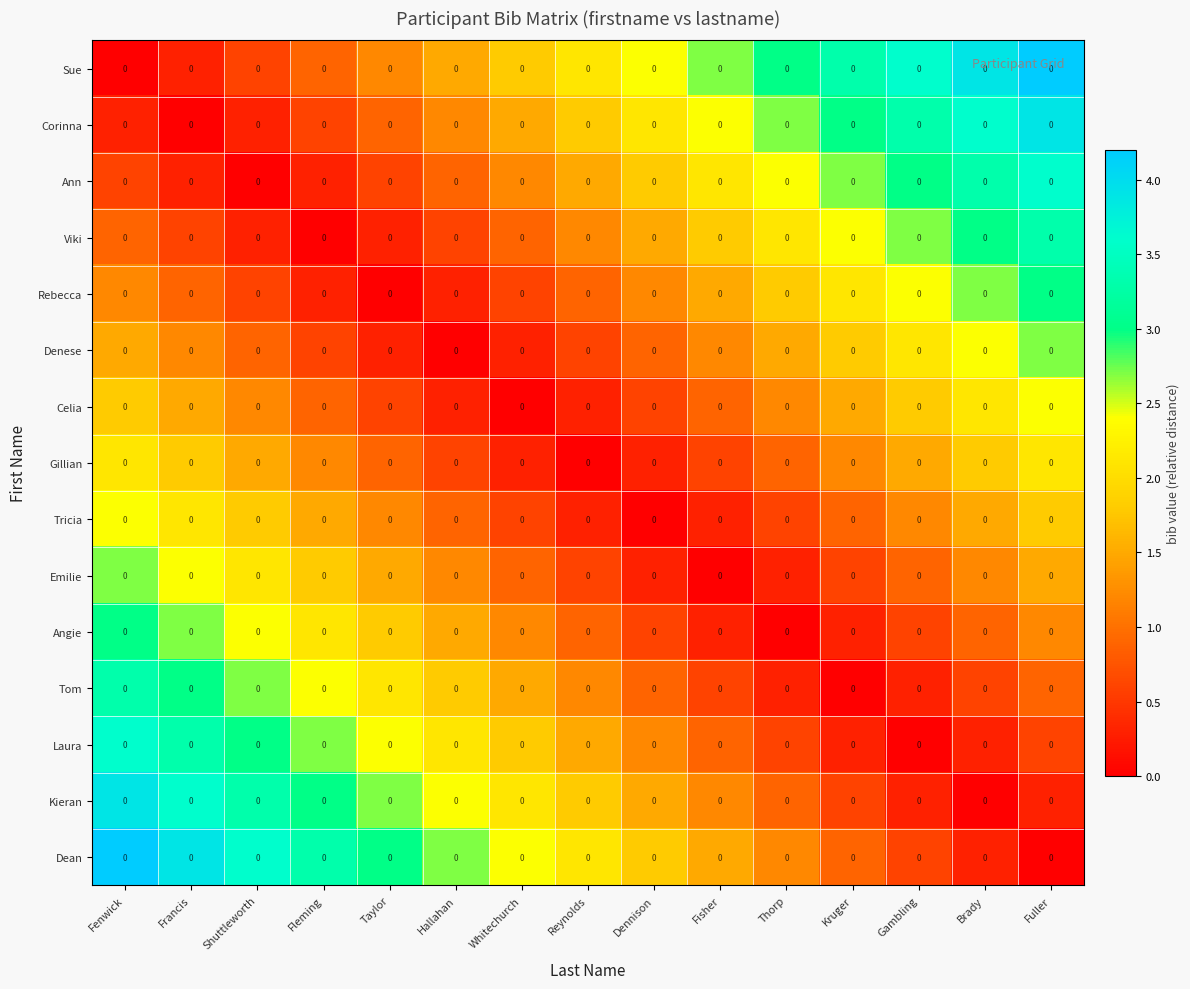

At which label does Angie first exceed 1?

Fenwick